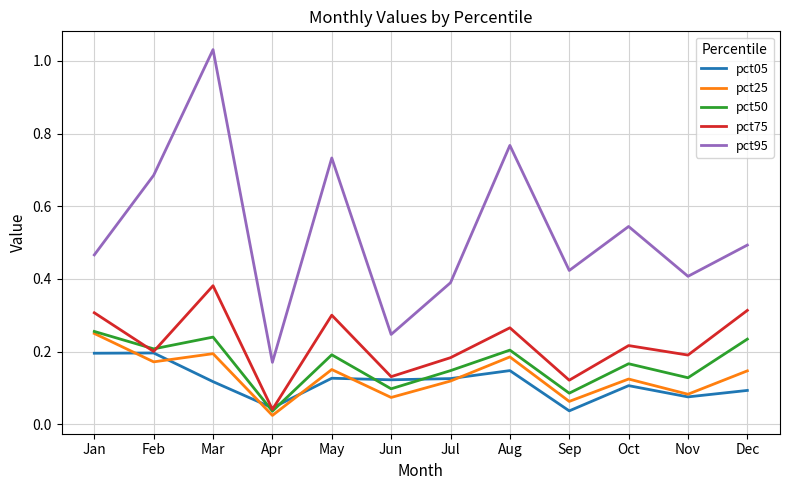

How many distinct data groups are displayed?

5